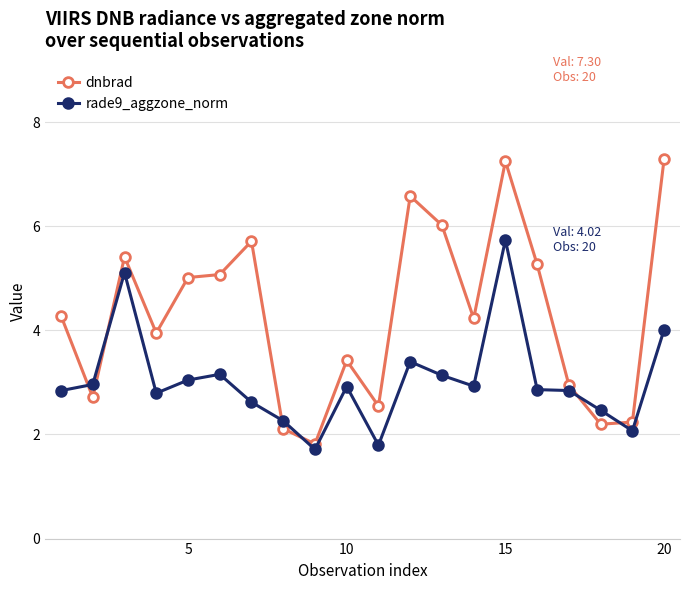

Which series has the largest range (max minus min)?

dnbrad